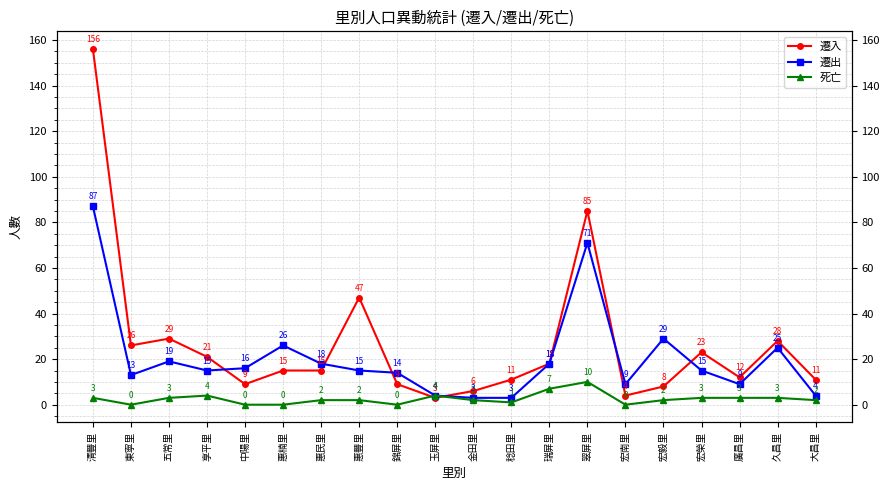

What value does the 遷出 series have at 宏南里, to the nearest 10?

10